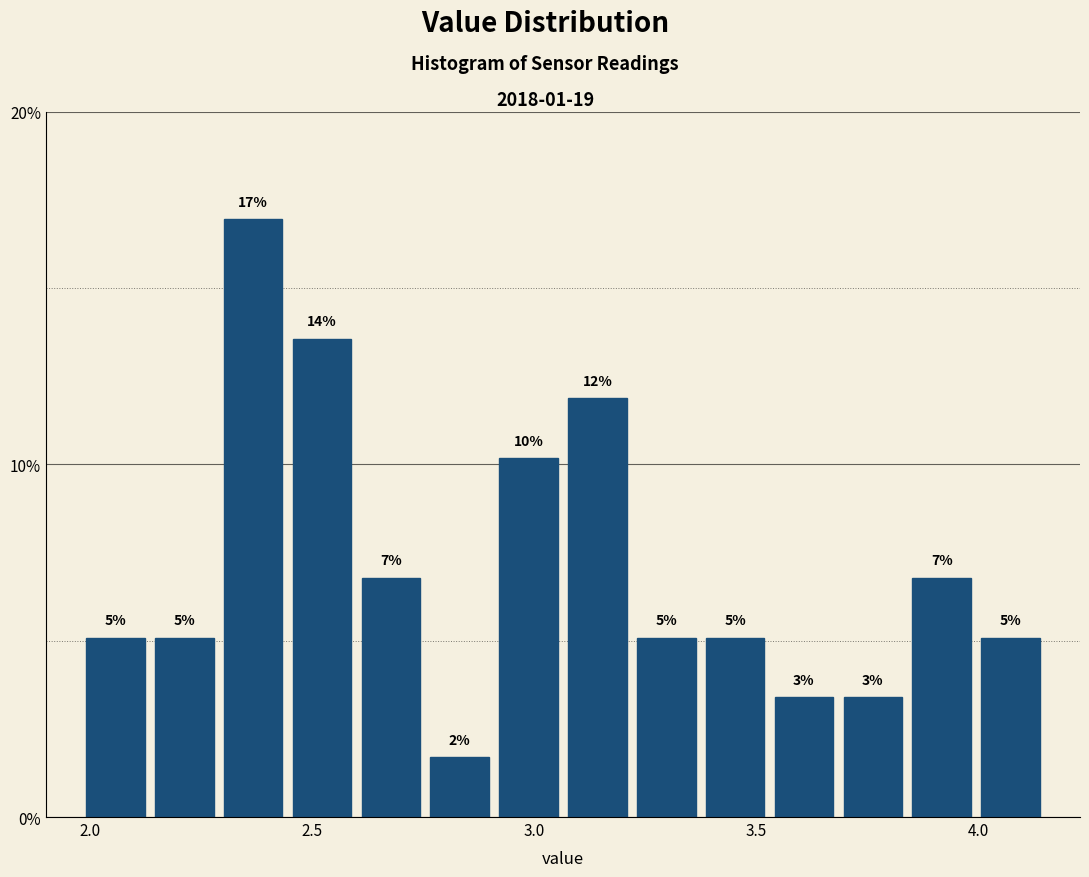

Read against the x-axis, roughly where is the centre of the tallest bar?

2.35